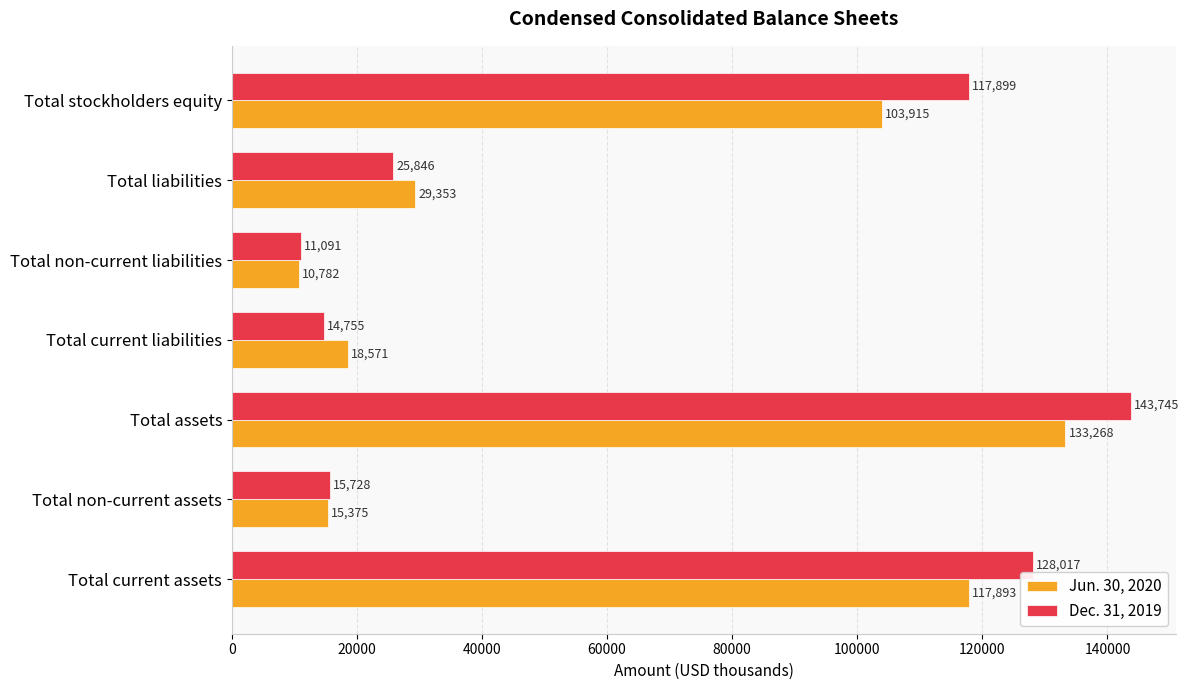

What is the total value across all series at Total assets?

277013